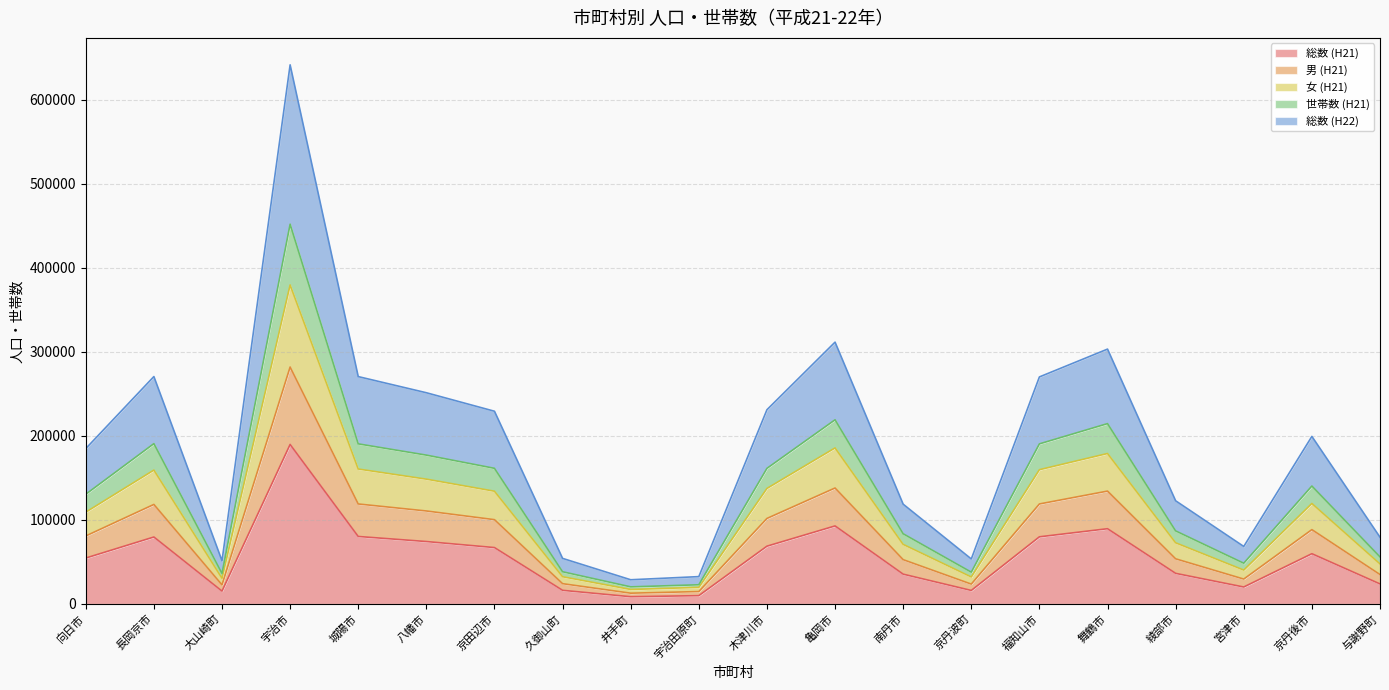

True or false: 男 (H21) and 世帯数 (H21) intersect in this chart.

False